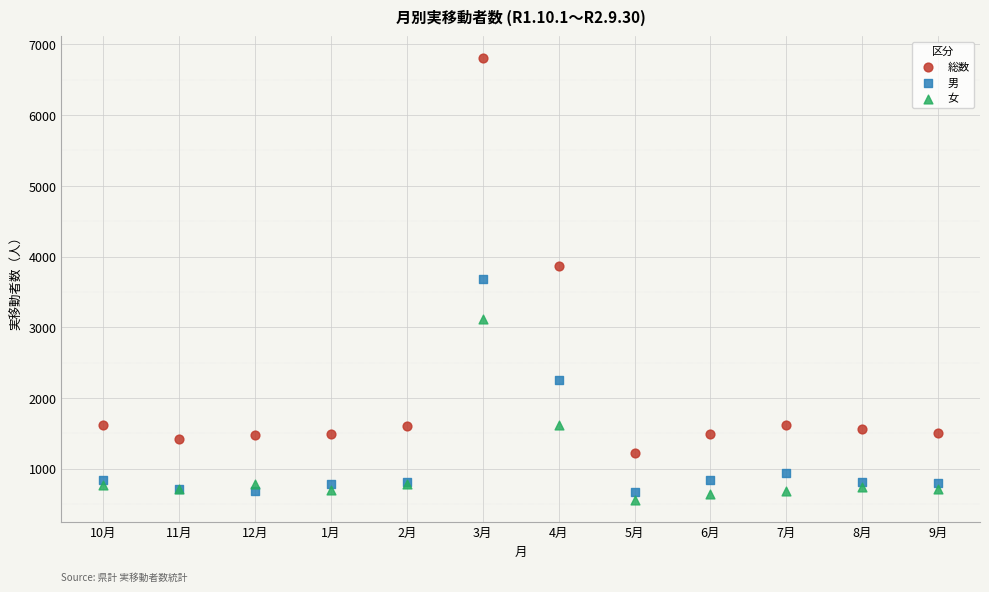

Which series contains the lowest Y value?

女